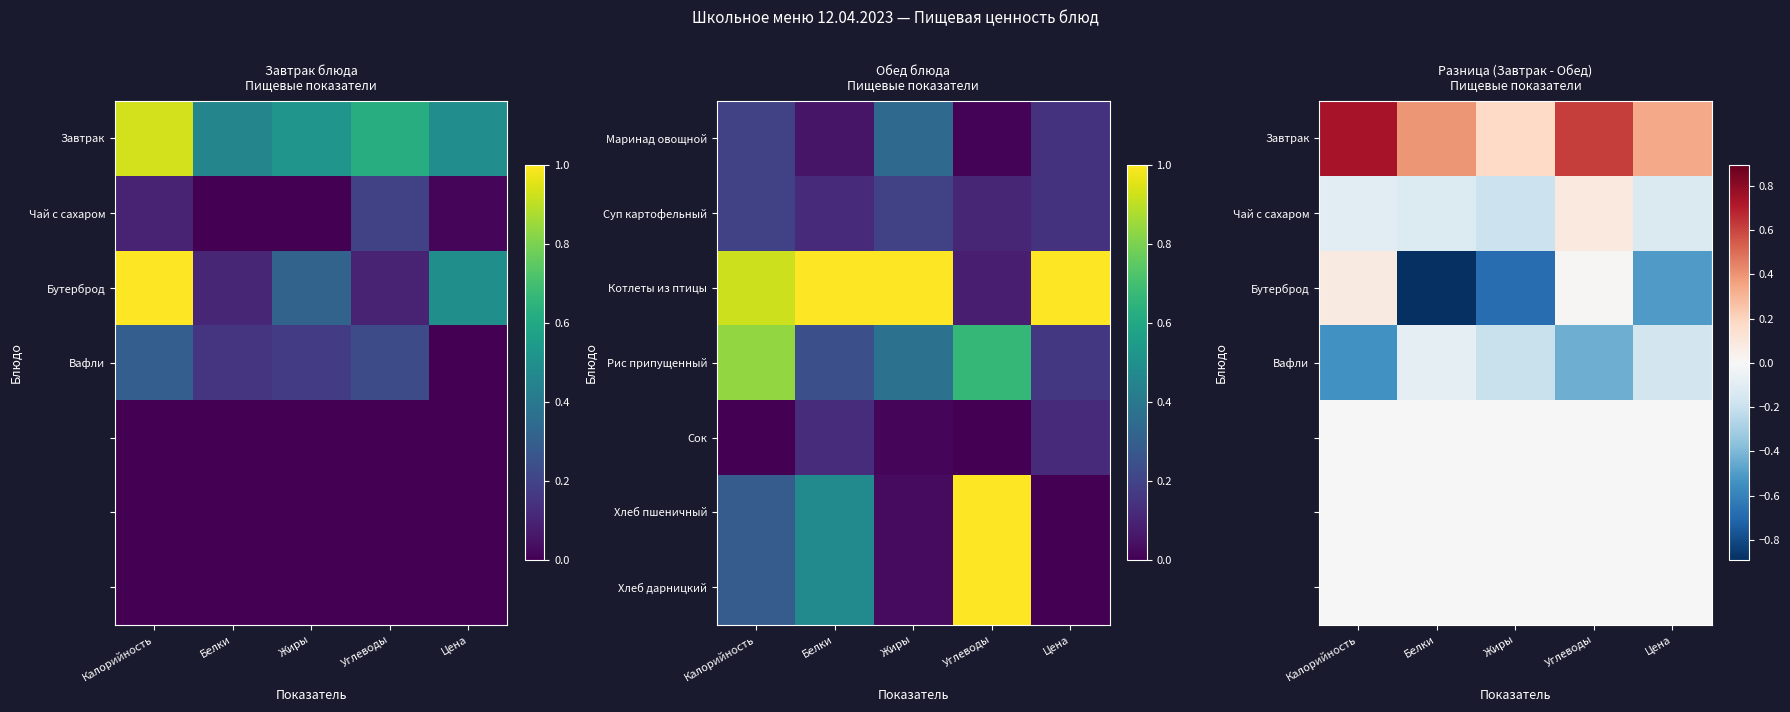

How many distinct data groups are displayed?

7